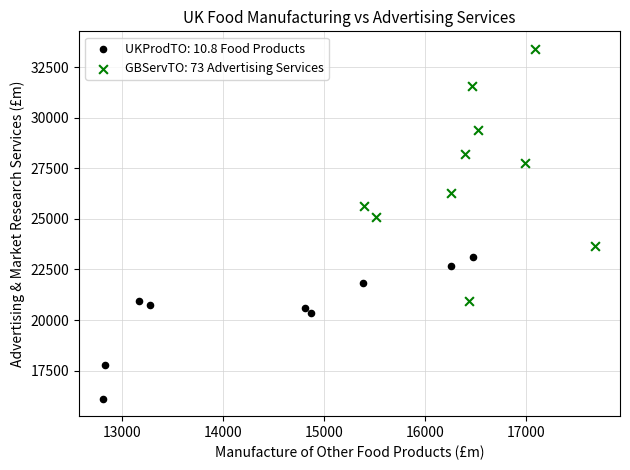

Which series reaches the minimum Y coordinate?

UKProdTO: 10.8 Food Products